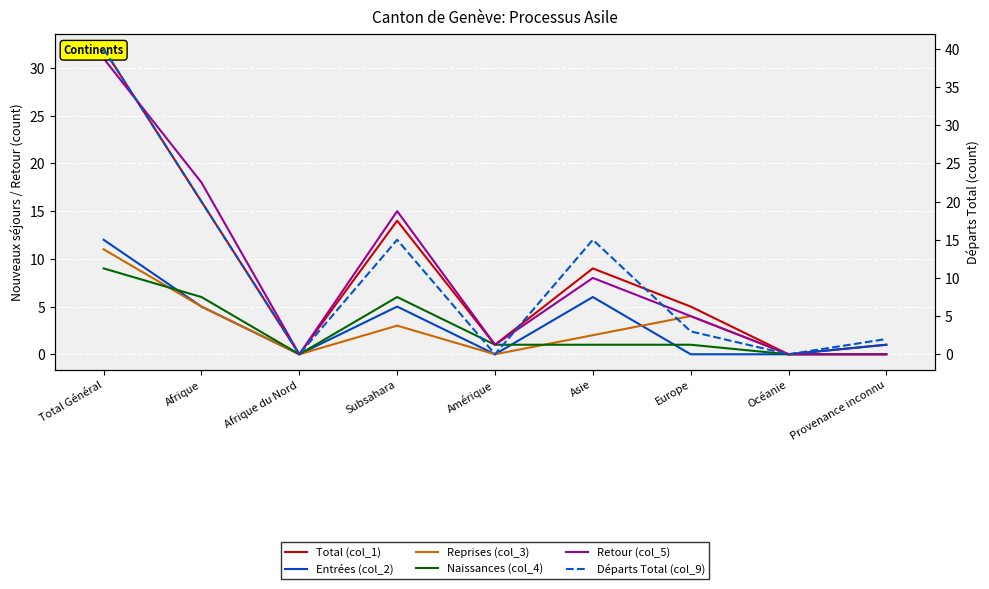

What is the difference between the second highest and minimum values in the Retour (col_5) series?

18